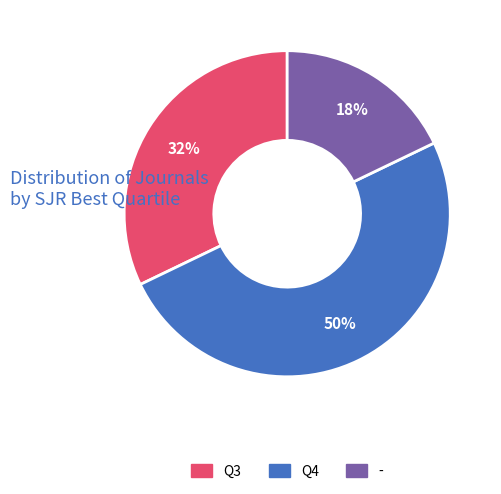

What percentage is the Q3 slice, to the nearest percent?

32%